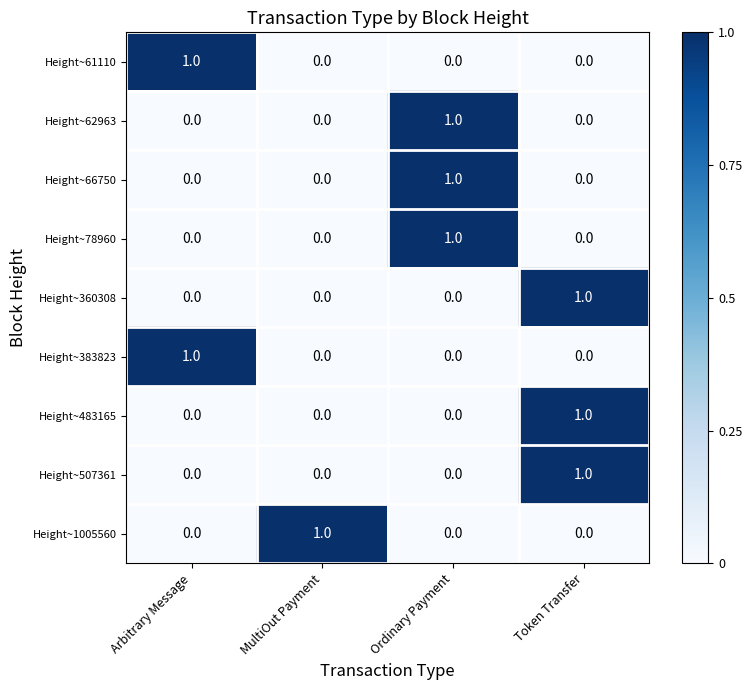

How many Height~1005560 values are between 0 and 1?

4